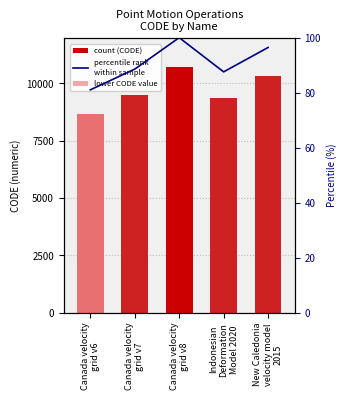

What is the sum of the CODE values at Indonesian
Deformation
Model 2020 and New Caledonia
velocity model
2015?

19698.0